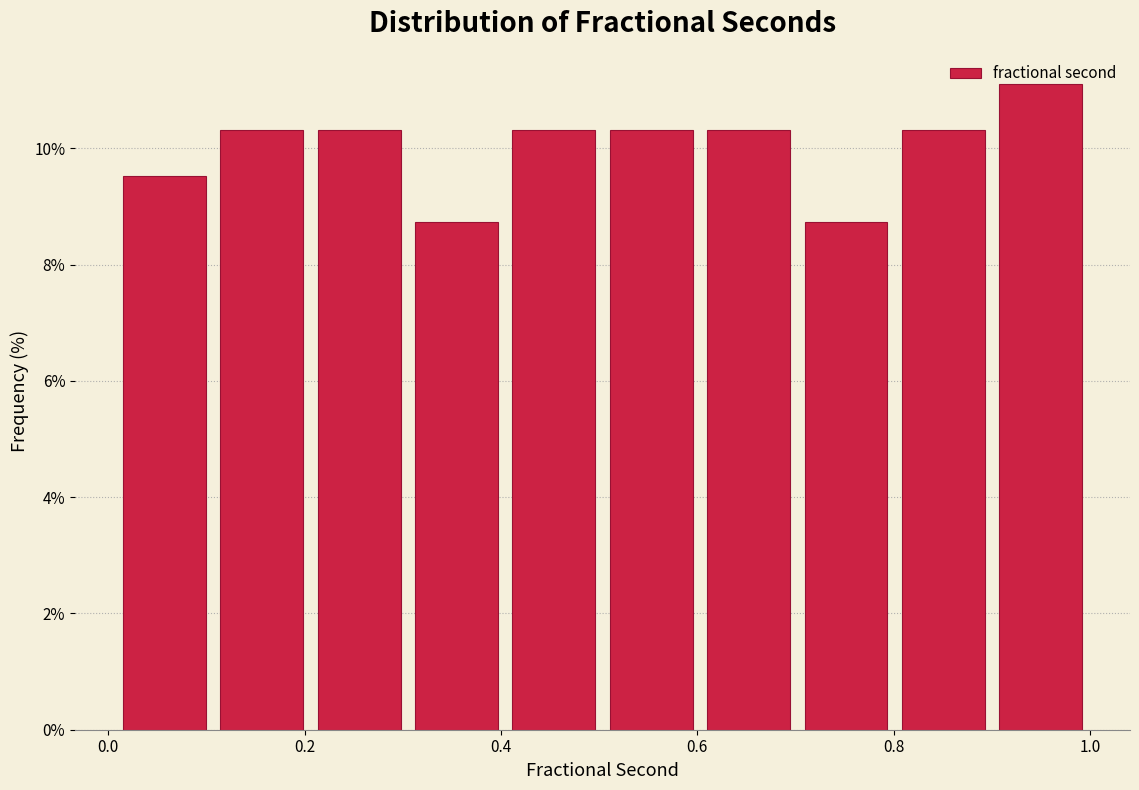

Reading left to right, transcribe this chart: for each bar, give the range it covers on the x-axis and its height. Neither the bar edges nor the heights are printed on the chart, so give them approximately, as read against the axes.

0.0 to 0.1: 9.6
0.1 to 0.2: 10.4
0.2 to 0.3: 10.4
0.3 to 0.4: 8.8
0.4 to 0.5: 10.4
0.5 to 0.6: 10.4
0.6 to 0.7: 10.4
0.7 to 0.8: 8.8
0.8 to 0.9: 10.4
0.9 to 1.0: 11.2